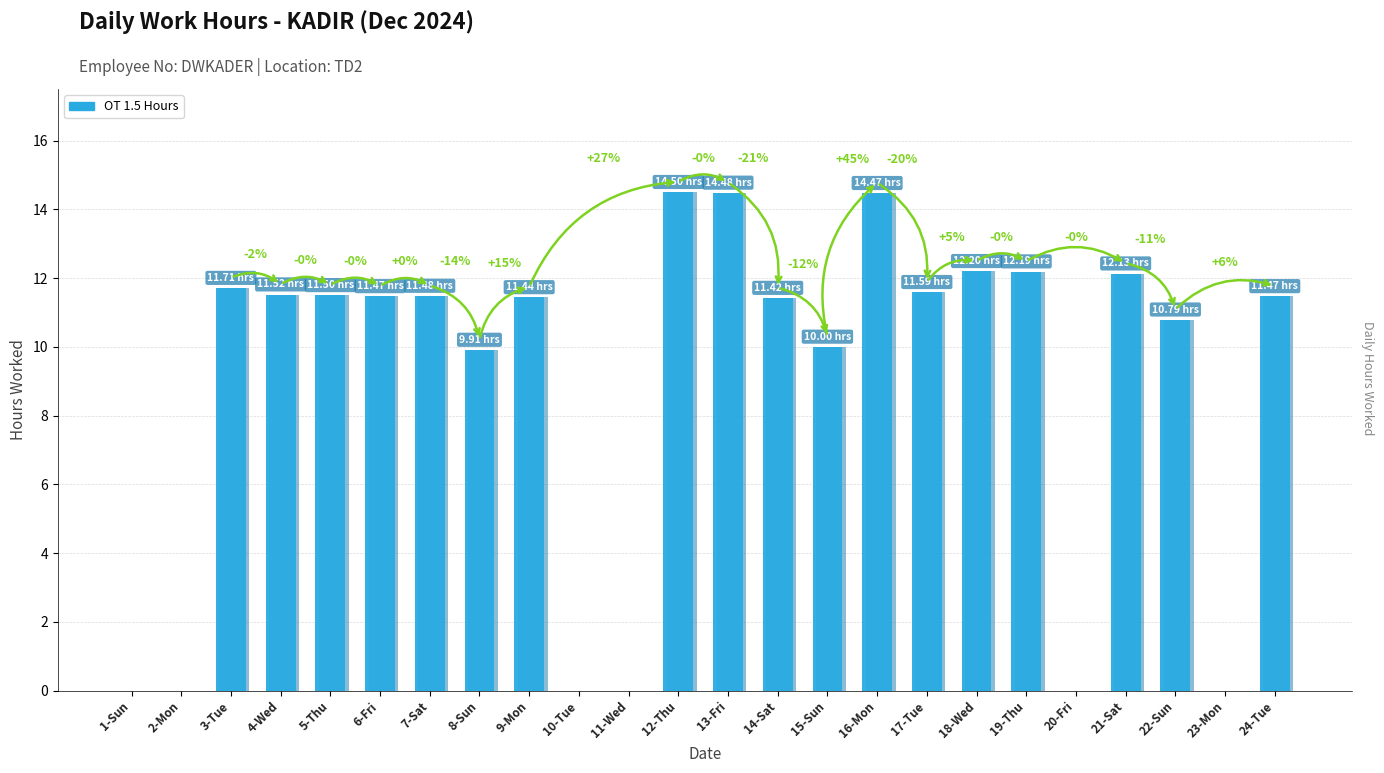

Reading left to right, transcribe all the data shown in this chart.

0.0	0.0	11.7	11.5	11.5	11.5	11.5	9.9	11.4	0.0	0.0	14.5	14.5	11.4	10.0	14.5	11.6	12.2	12.2	0.0	12.1	10.8	0.0	11.5